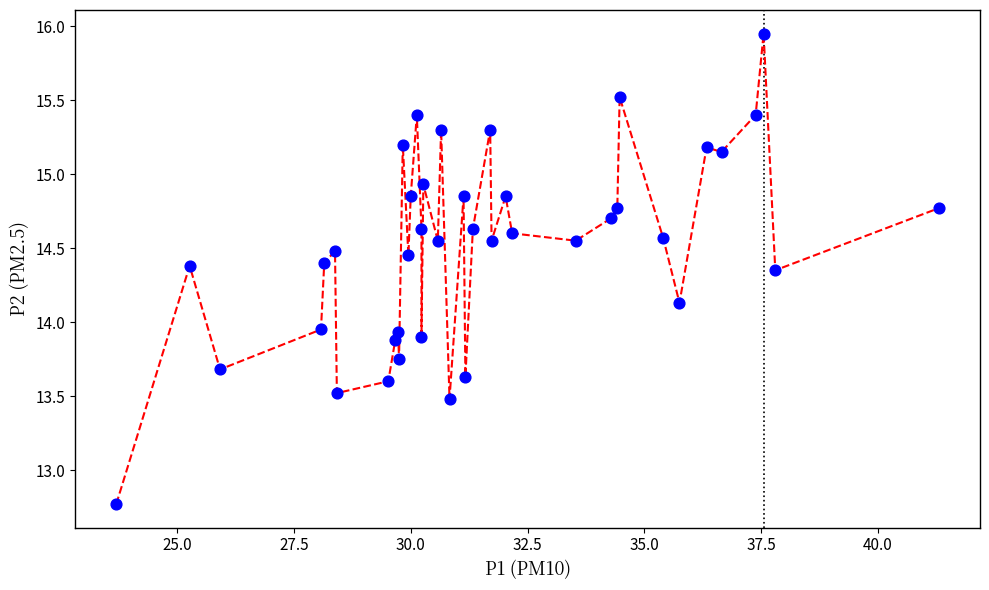

What is the range of Y values (max minus min)?

3.2